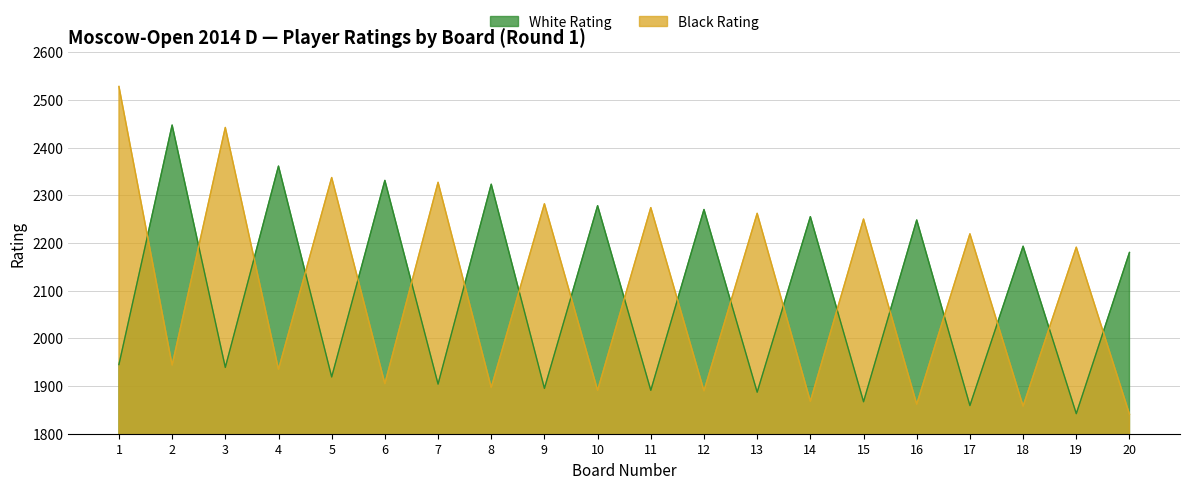

Which category has the lowest value in the Black Rating series?

20